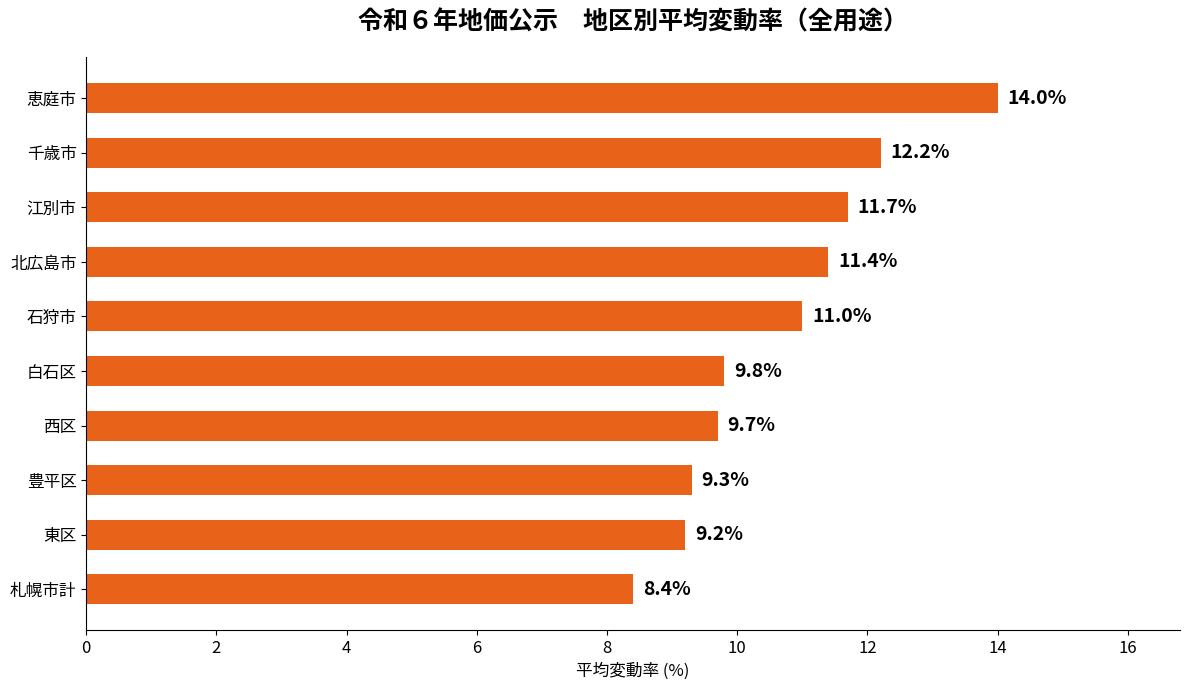

The chart shows a value of 9.3 at 豊平区. True or false?

True